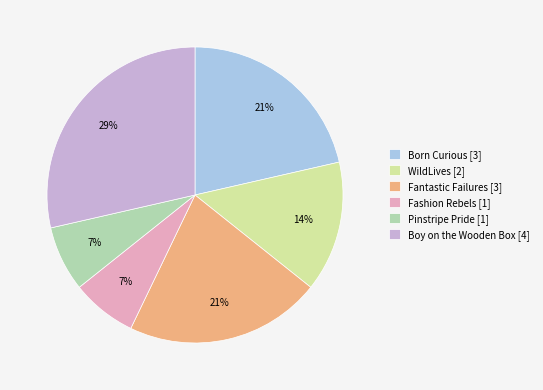

Between Fantastic Failures and WildLives, which is larger?

Fantastic Failures